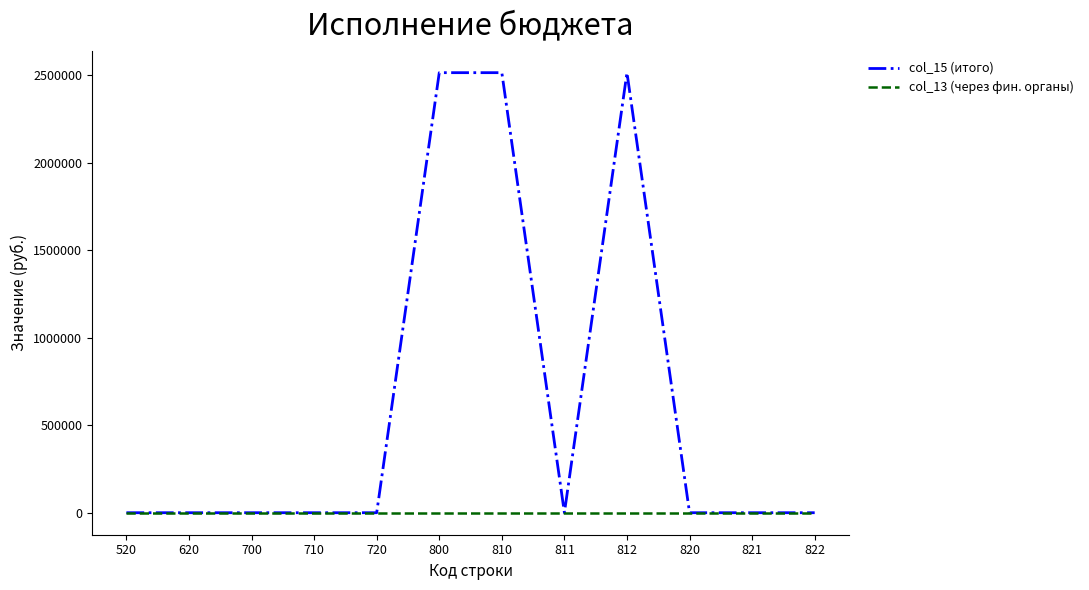

What is the maximum value shown in the chart?

2516037.0